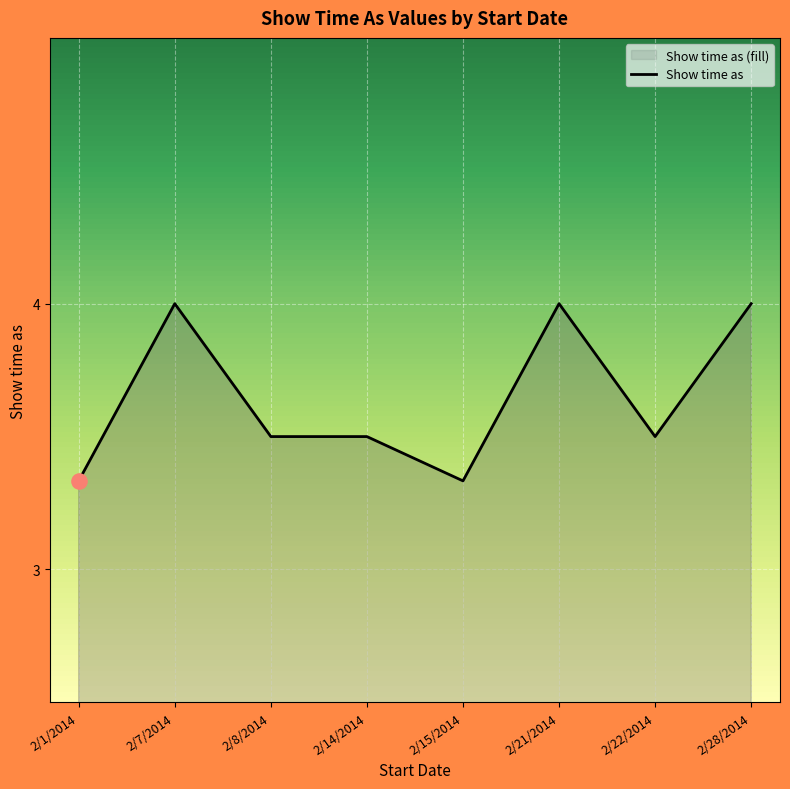

What is the change in value from 2/15/2014 to 2/21/2014?

+0.7